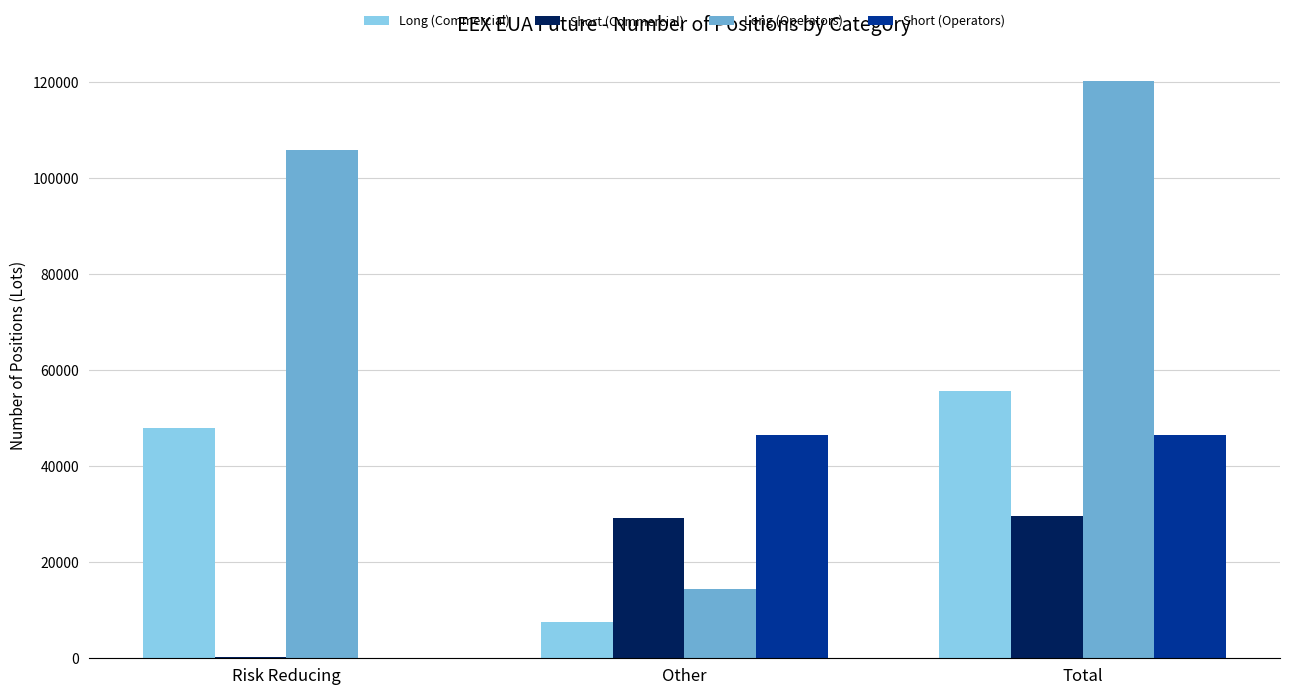

What is the sum of all Long (Commercial) values?

111110